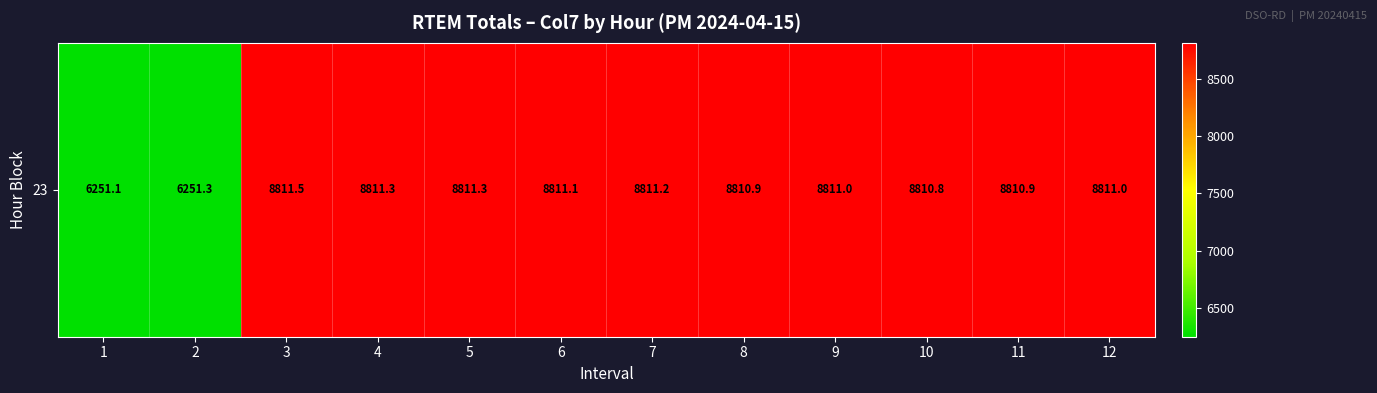

Which category has the highest value across all series?

3